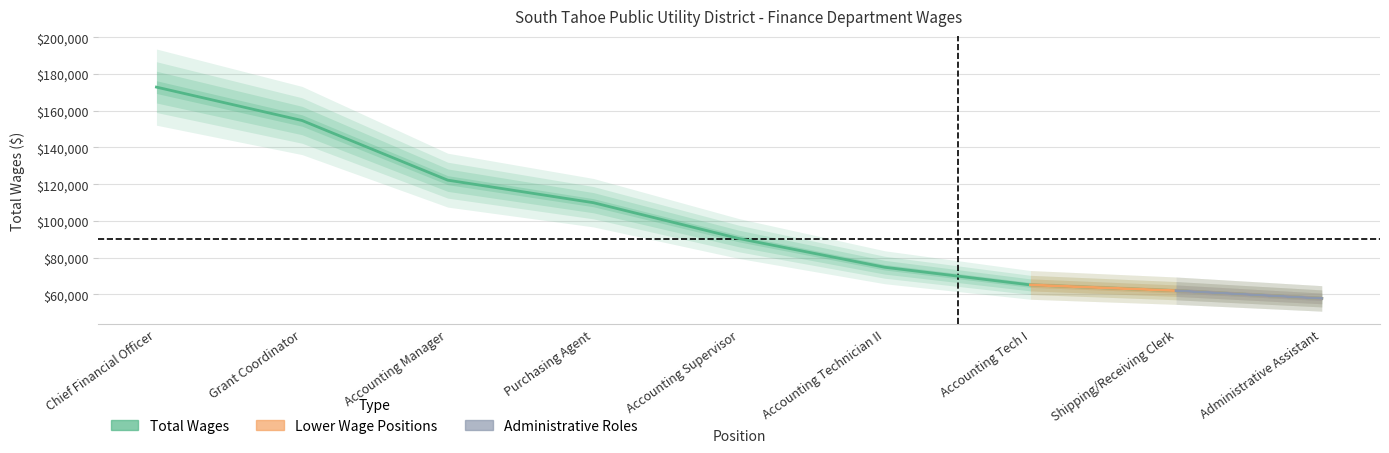

True or false: there are more than 2 points higher than both neighbors.

False